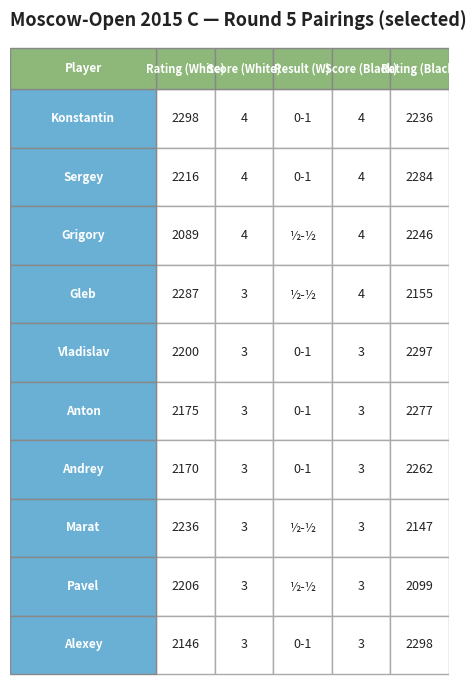

True or false: Ivanov Vladislav has a value of 2200 at 0.

True